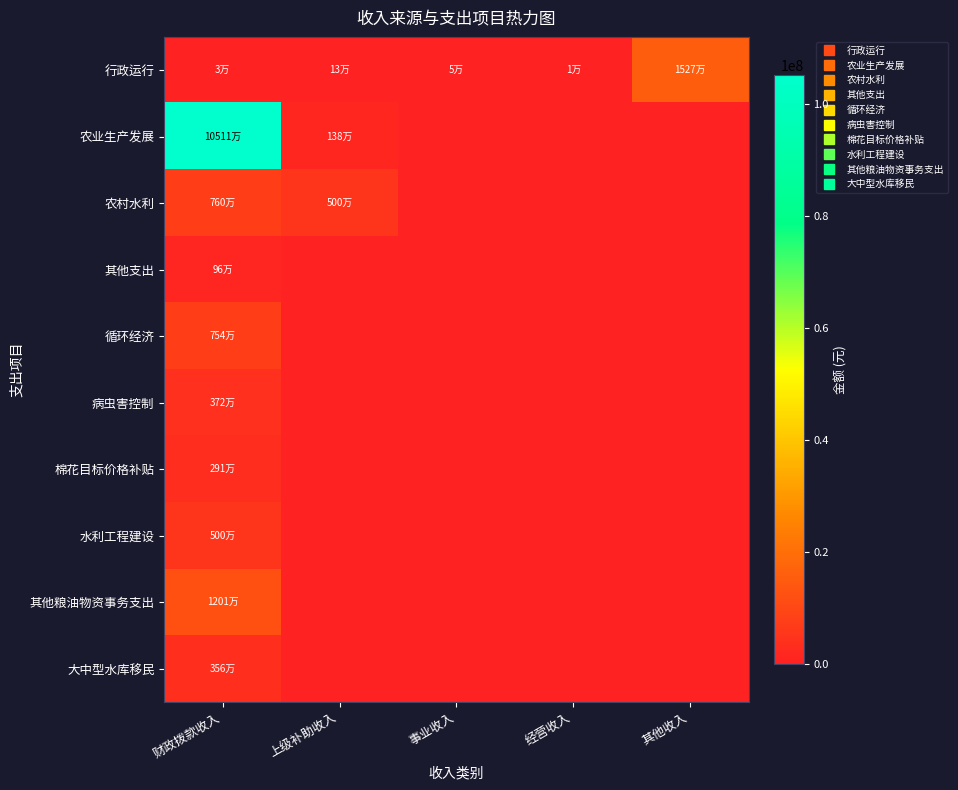

How many series are shown in this chart?

10